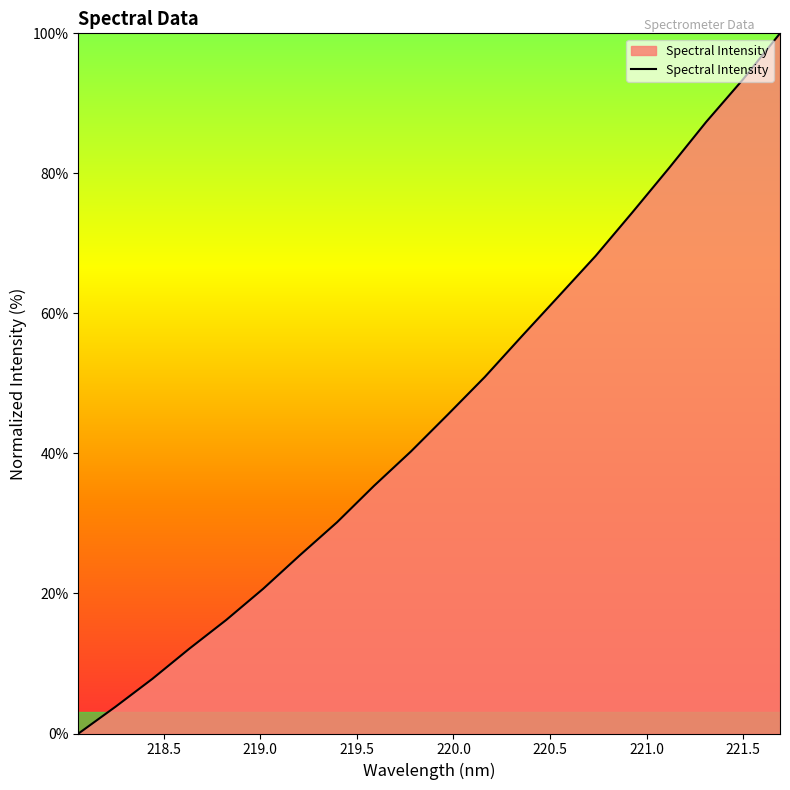

How many values exceed 45?

10